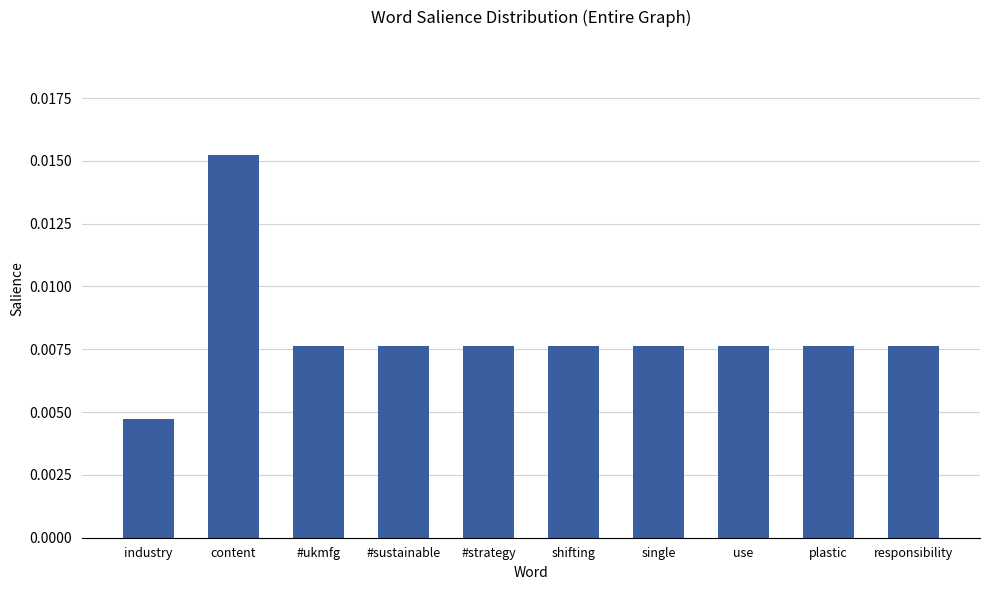

Where is the data nearest to the value 0?

industry